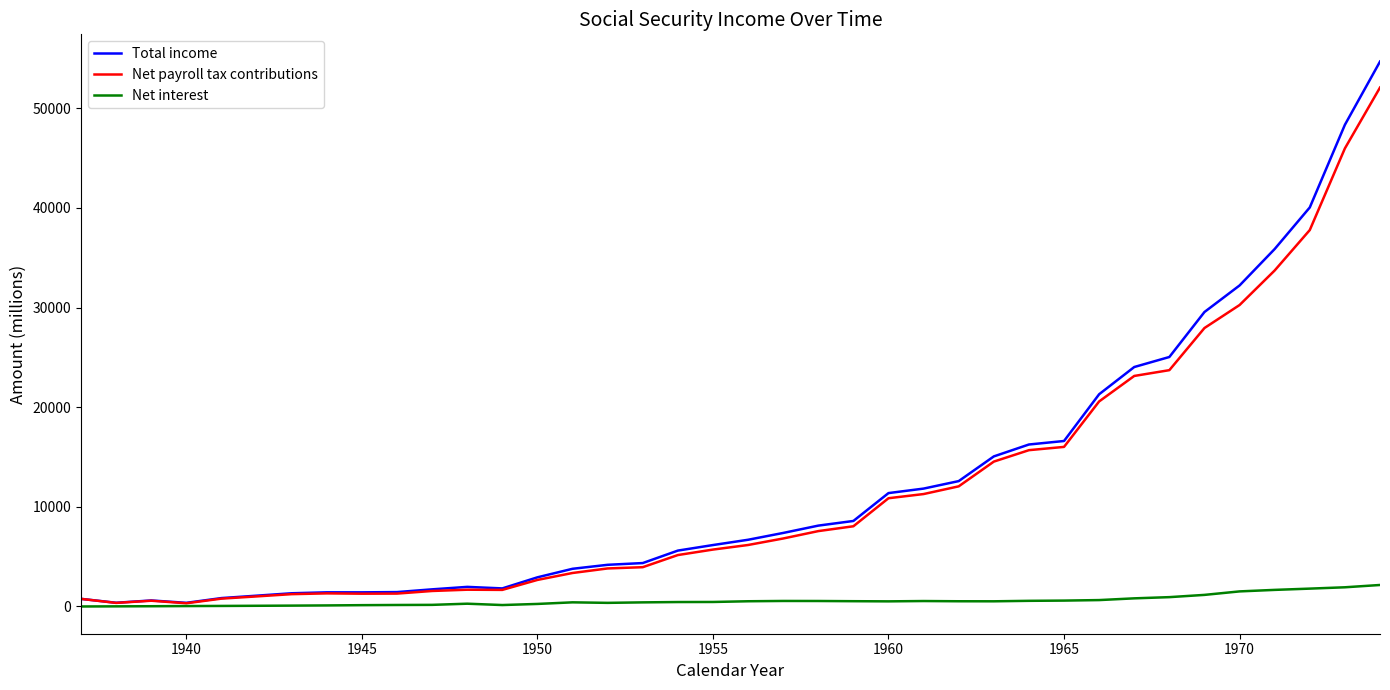

How many lines are shown in the chart?

3